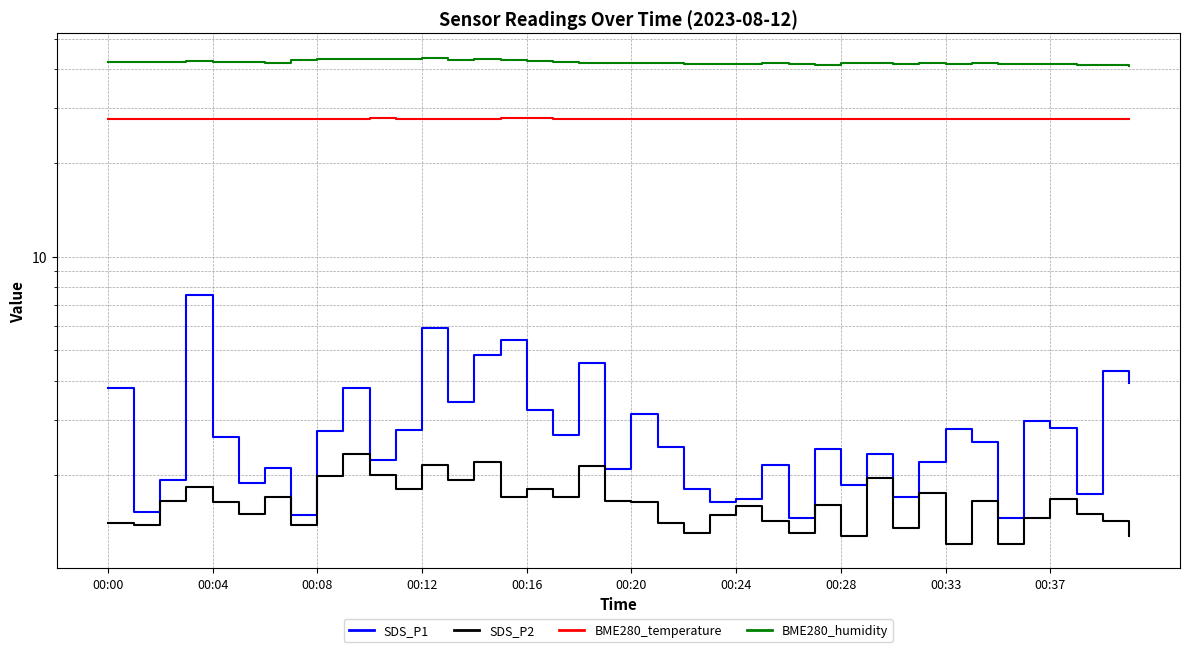

True or false: SDS_P1 and BME280_humidity cross at least once.

False